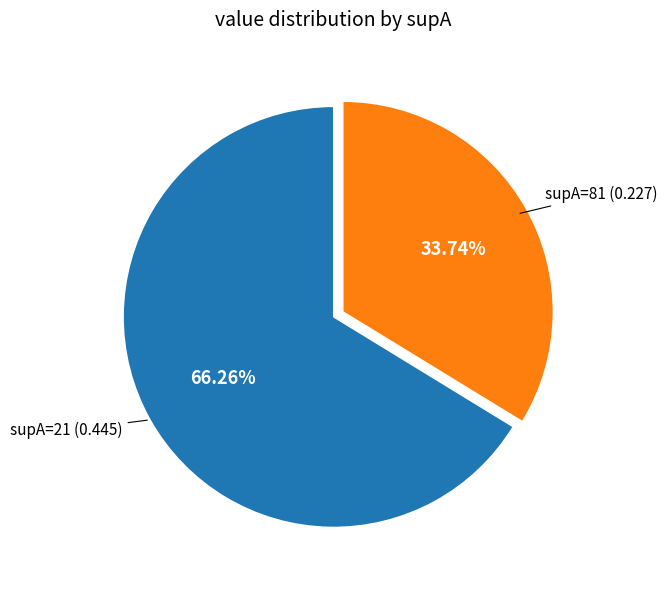

How many slices are in this pie chart?

2